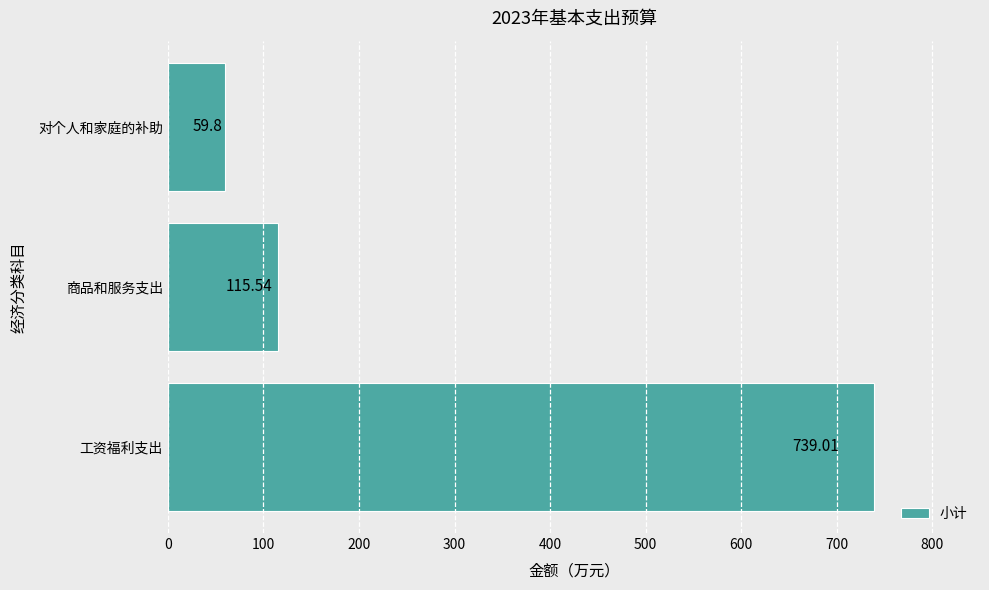

Where is the data nearest to the value 399?

商品和服务支出